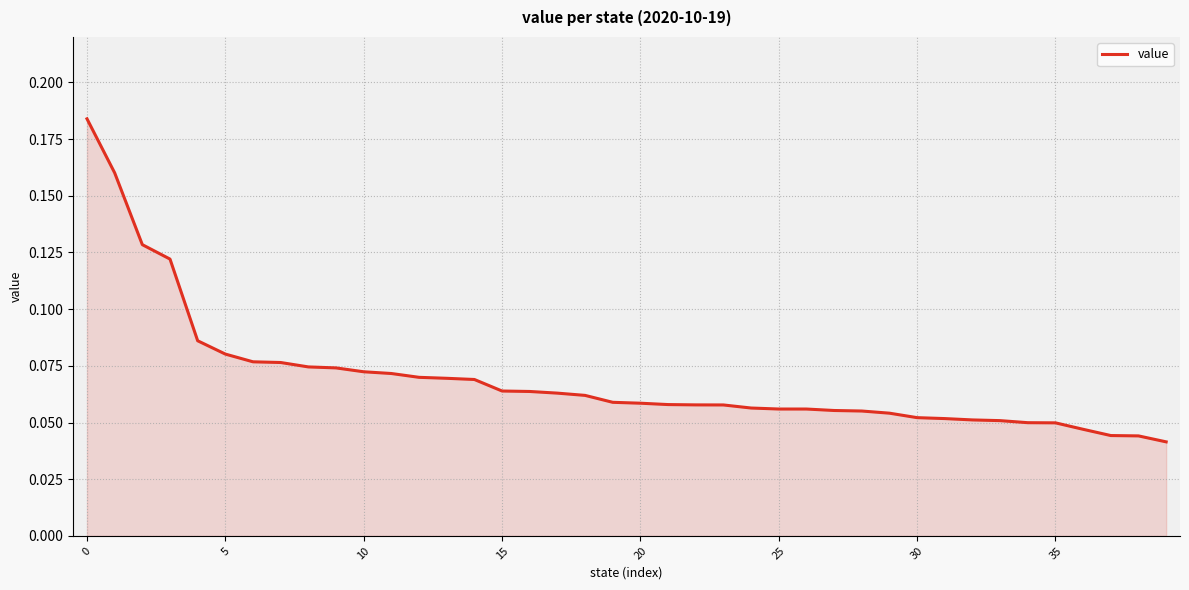

At which label is the value closest to 0?

39